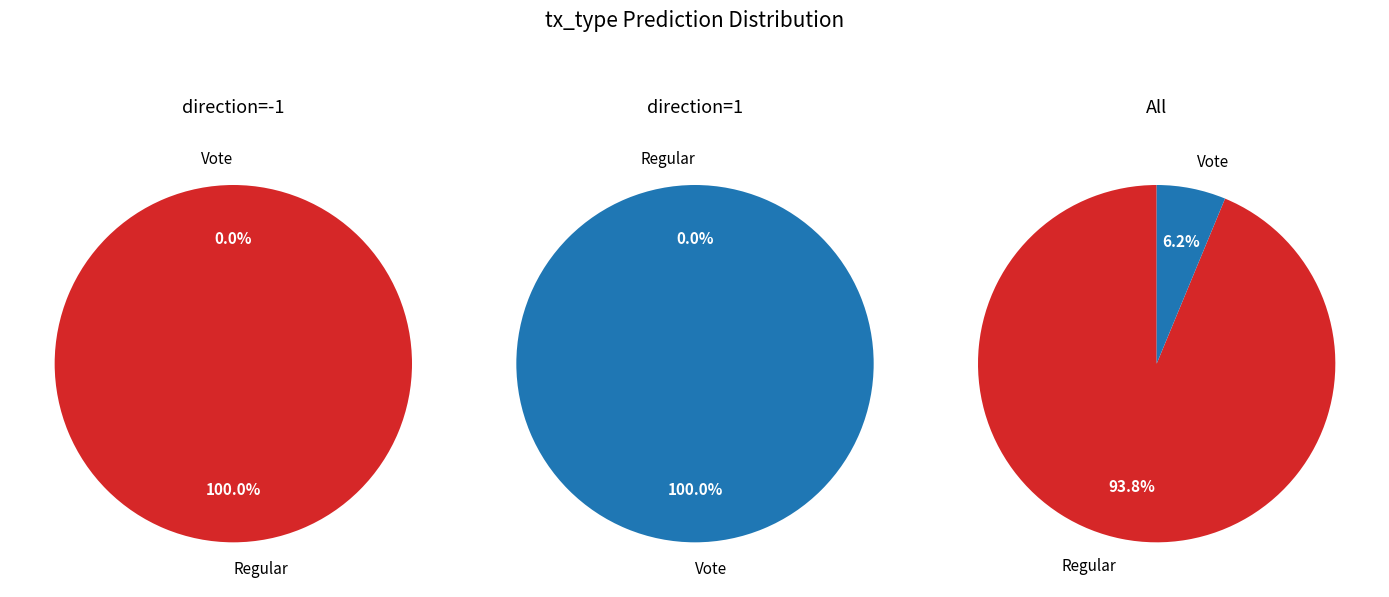

Which category accounts for the majority?

Regular